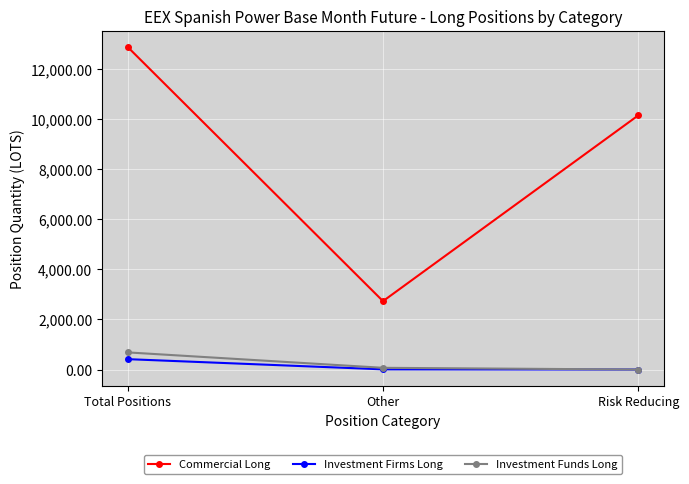

At which label is Investment Funds Long closest to 342?

Other